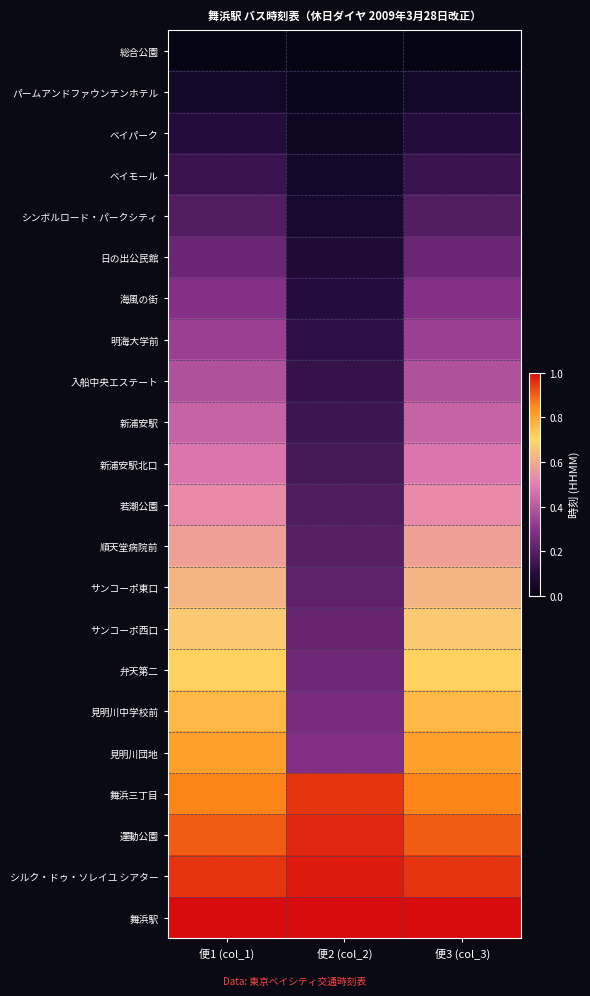

Rank the series by their maximum value, from highest to lowest.

舞浜駅, シルク・ドゥ・ソレイユ シアター, 運動公園, 舞浜三丁目, 見明川団地, 見明川中学校前, 弁天第二, サンコーポ西口, サンコーポ東口, 順天堂病院前, 若潮公園, 新浦安駅北口, 新浦安駅, 入船中央エステート, 明海大学前, 海風の街, 日の出公民館, シンボルロード・パークシティ, ベイモール, ベイパーク, パームアンドファウンテンホテル, 総合公園